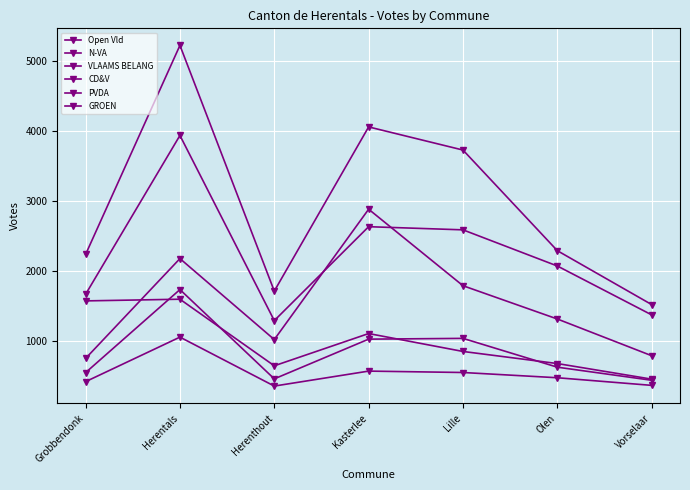

True or false: CD&V has a value of 2878 at Kasterlee.

True